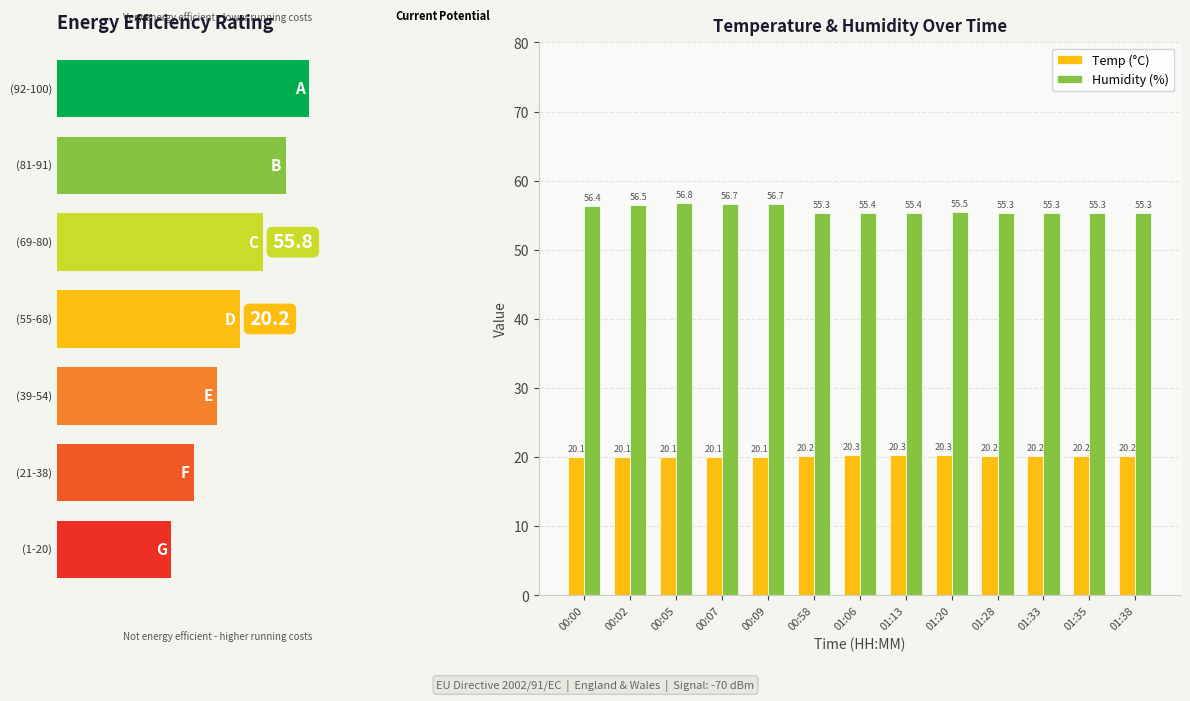

What is the total value across all series at 00:58?

75.5